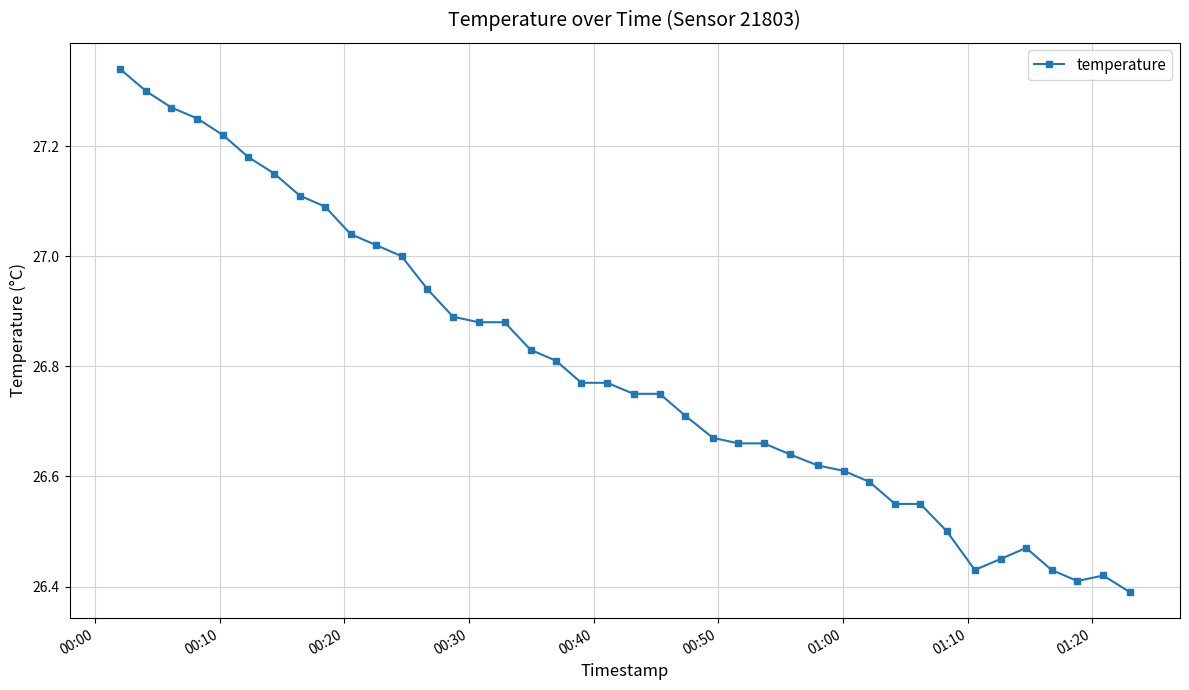

True or false: there are more than 1 points higher than both neighbors.

True